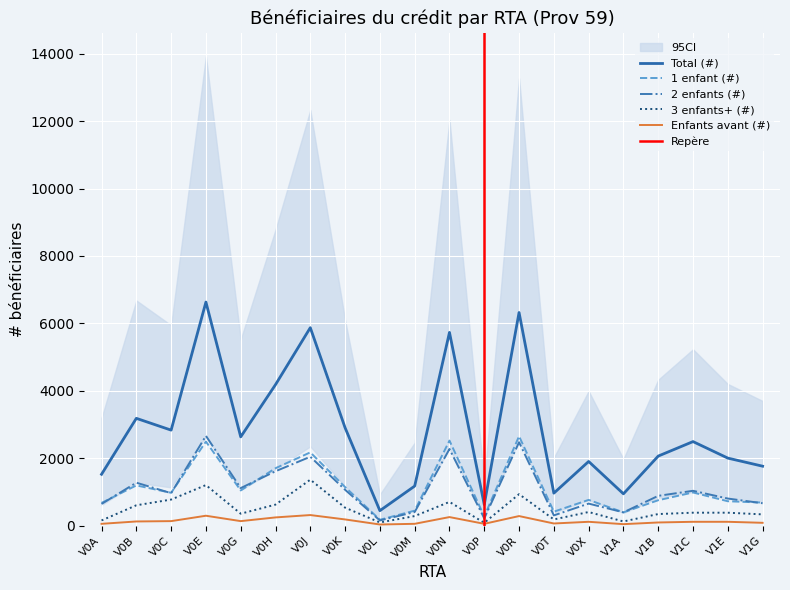

What position from the right is V0T?

7